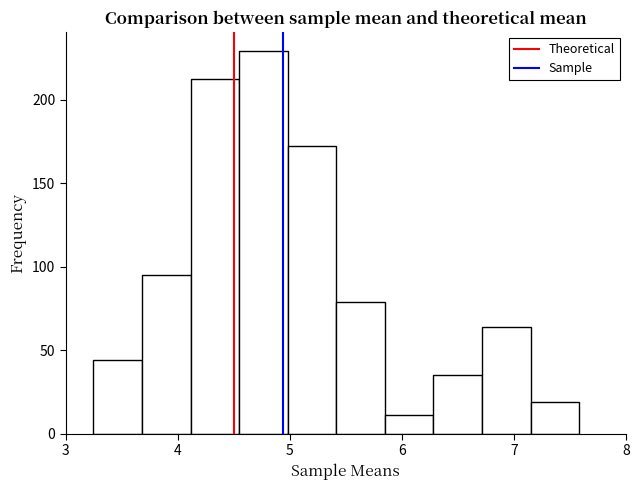

Reading left to right, transcribe this chart: for each bar, give the range it covers on the x-axis and its height. Neither the bar edges nor the heights are printed on the chart, so give them approximately, as read against the axes.

3.2 to 3.7: 45
3.7 to 4.1: 95
4.1 to 4.5: 210
4.5 to 5.0: 230
5.0 to 5.4: 170
5.4 to 5.8: 80
5.8 to 6.3: 10
6.3 to 6.7: 35
6.7 to 7.1: 65
7.1 to 7.6: 20